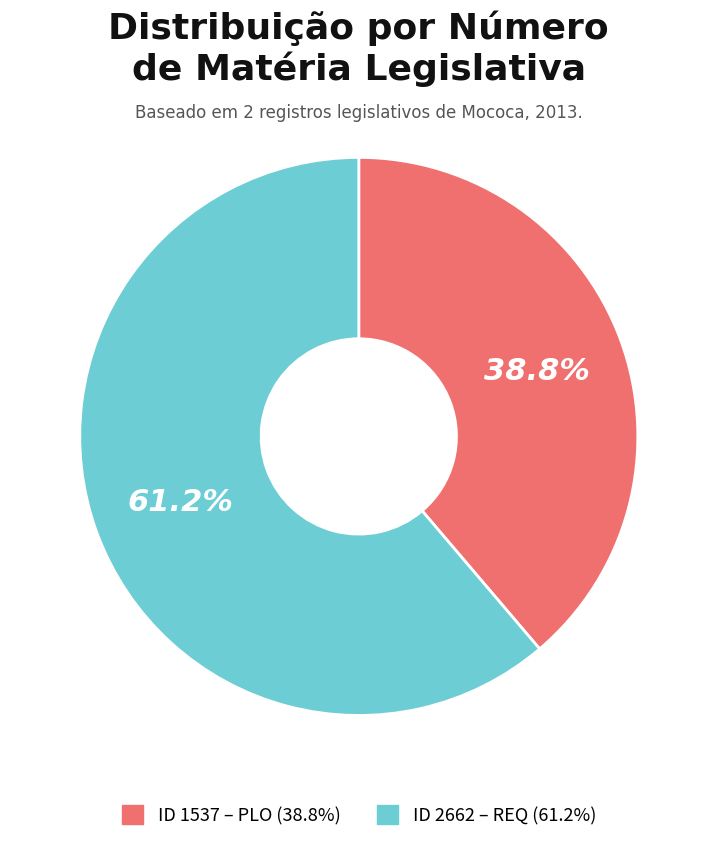

Combined, what portion of the pie is ID 2662 – REQ (61.2%) and ID 1537 – PLO (38.8%)?

100.0%